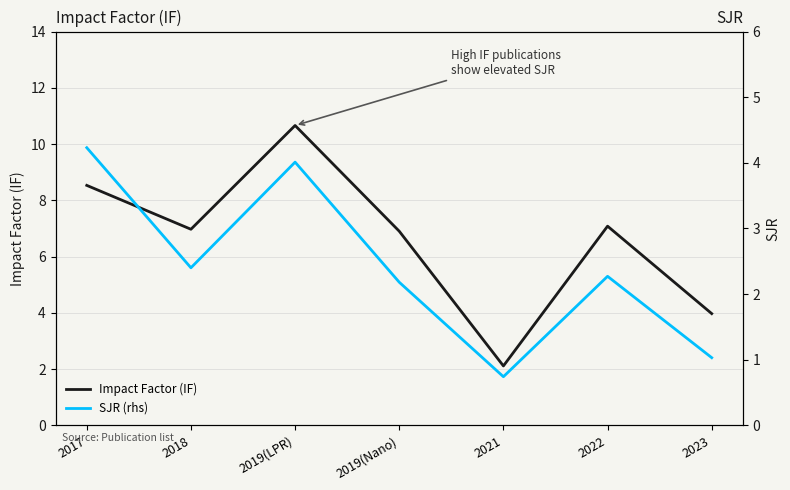

What is the value of the Impact Factor (IF) point at the 3rd from the left?

10.7